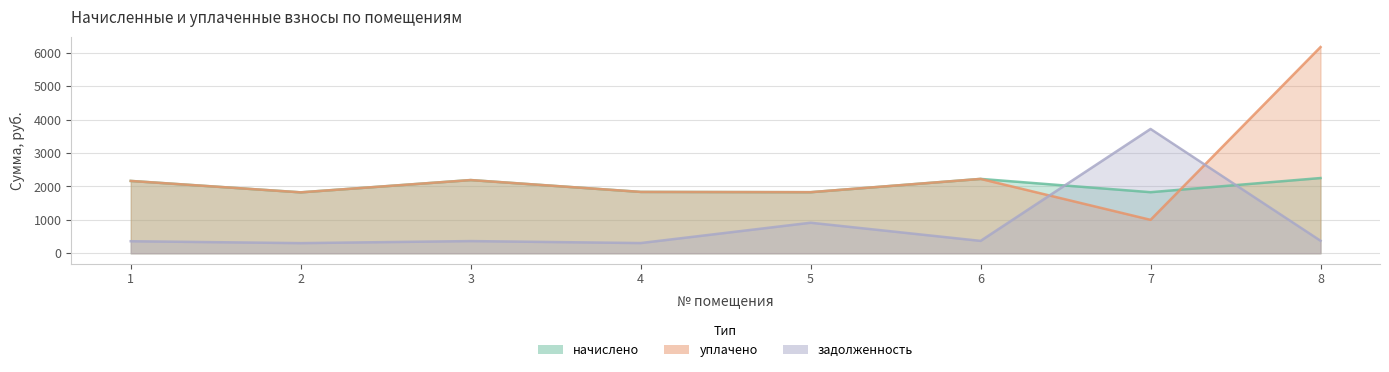

What is the minimum value shown in the chart?

303.8